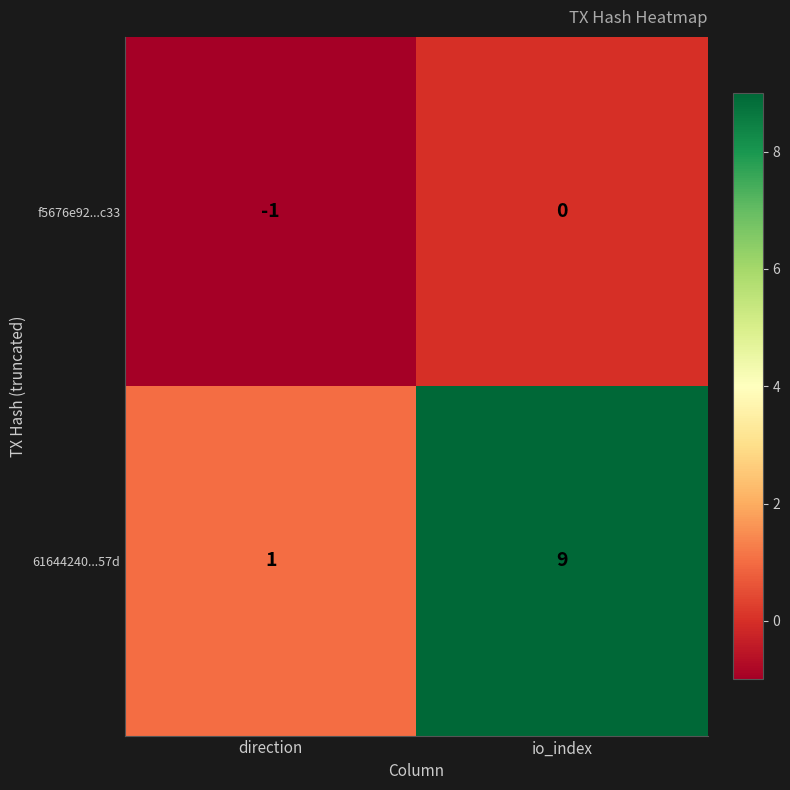

Which series has the largest range (max minus min)?

61644240...57d